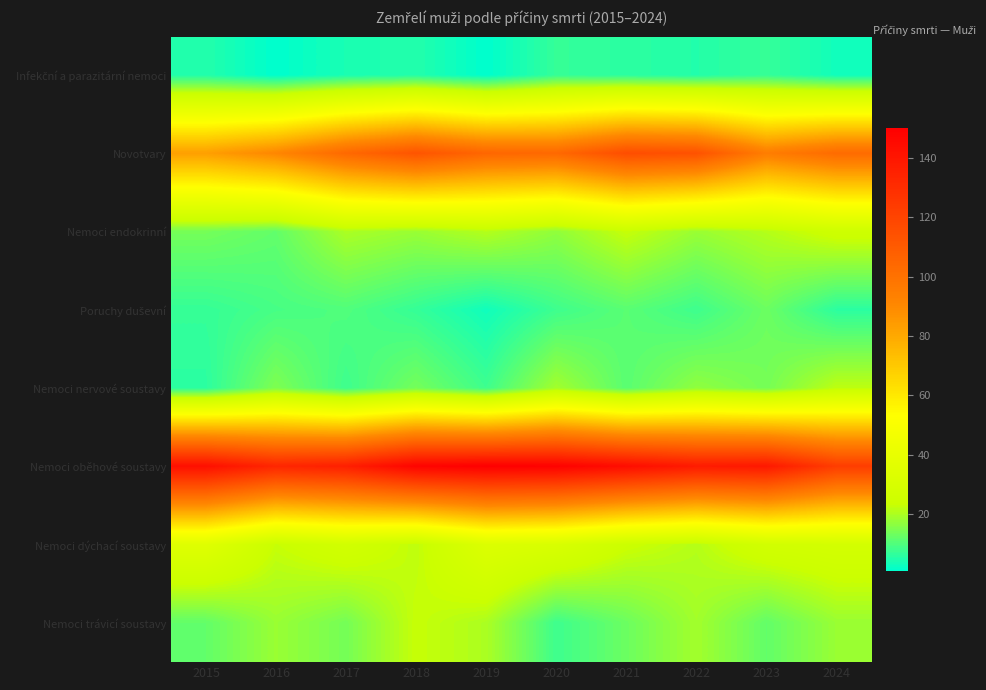

What is the minimum value shown in the chart?

1